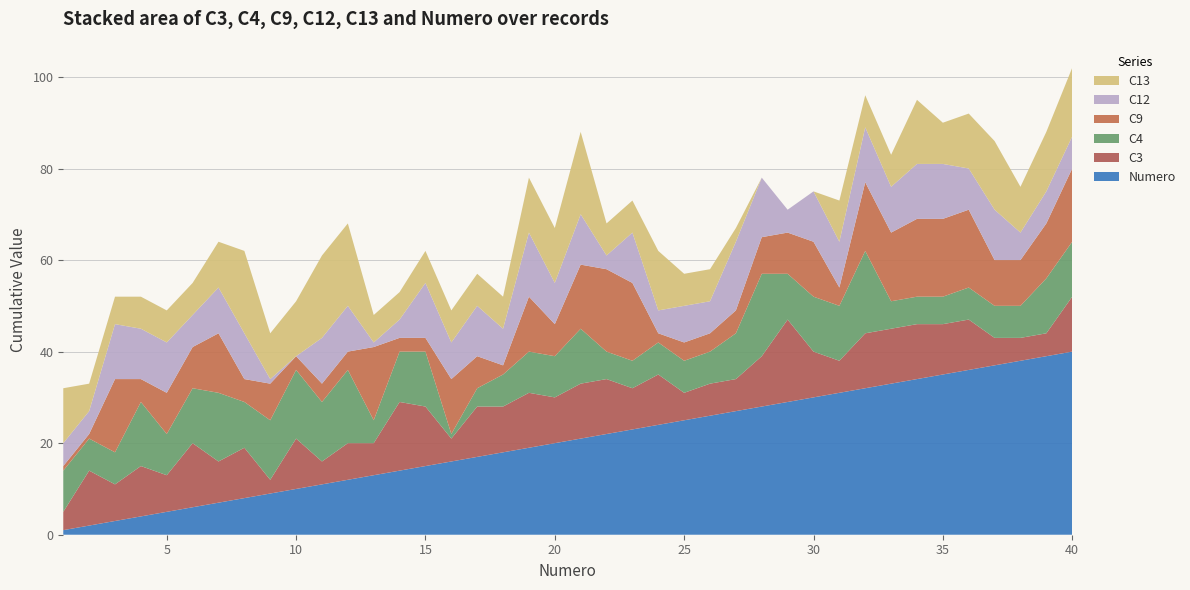

Reading left to right, what are all the values shown in this chart?

Numero: 1=1	2=2	3=3	4=4	5=5	6=6	7=7	8=8	9=9	10=10	11=11	12=12	13=13	14=14	15=15	16=16	17=17	18=18	19=19	20=20	21=21	22=22	23=23	24=24	25=25	26=26	27=27	28=28	29=29	30=30	31=31	32=32	33=33	34=34	35=35	36=36	37=37	38=38	39=39	40=40
C3: 1=4	2=12	3=8	4=11	5=8	6=14	7=9	8=11	9=3	10=11	11=5	12=8	13=7	14=15	15=13	16=5	17=11	18=10	19=12	20=10	21=12	22=12	23=9	24=11	25=6	26=7	27=7	28=11	29=18	30=10	31=7	32=12	33=12	34=12	35=11	36=11	37=6	38=5	39=5	40=12
C4: 1=9	2=7	3=7	4=14	5=9	6=12	7=15	8=10	9=13	10=15	11=13	12=16	13=5	14=11	15=12	16=1	17=4	18=7	19=9	20=9	21=12	22=6	23=6	24=7	25=7	26=7	27=10	28=18	29=10	30=12	31=12	32=18	33=6	34=6	35=6	36=7	37=7	38=7	39=12	40=12
C9: 1=1	2=1	3=16	4=5	5=9	6=9	7=13	8=5	9=8	10=3	11=4	12=4	13=16	14=3	15=3	16=12	17=7	18=2	19=12	20=7	21=14	22=18	23=17	24=2	25=4	26=4	27=5	28=8	29=9	30=12	31=4	32=15	33=15	34=17	35=17	36=17	37=10	38=10	39=12	40=16
C12: 1=5	2=5	3=12	4=11	5=11	6=7	7=10	8=10	9=1	10=0	11=10	12=10	13=1	14=4	15=12	16=8	17=11	18=8	19=14	20=9	21=11	22=3	23=11	24=5	25=8	26=7	27=15	28=13	29=5	30=11	31=10	32=12	33=10	34=12	35=12	36=9	37=11	38=6	39=7	40=7
C13: 1=12	2=6	3=6	4=7	5=7	6=7	7=10	8=18	9=10	10=12	11=18	12=18	13=6	14=6	15=7	16=7	17=7	18=7	19=12	20=12	21=18	22=7	23=7	24=13	25=7	26=7	27=3	28=0	29=0	30=0	31=9	32=7	33=7	34=14	35=9	36=12	37=15	38=10	39=13	40=15